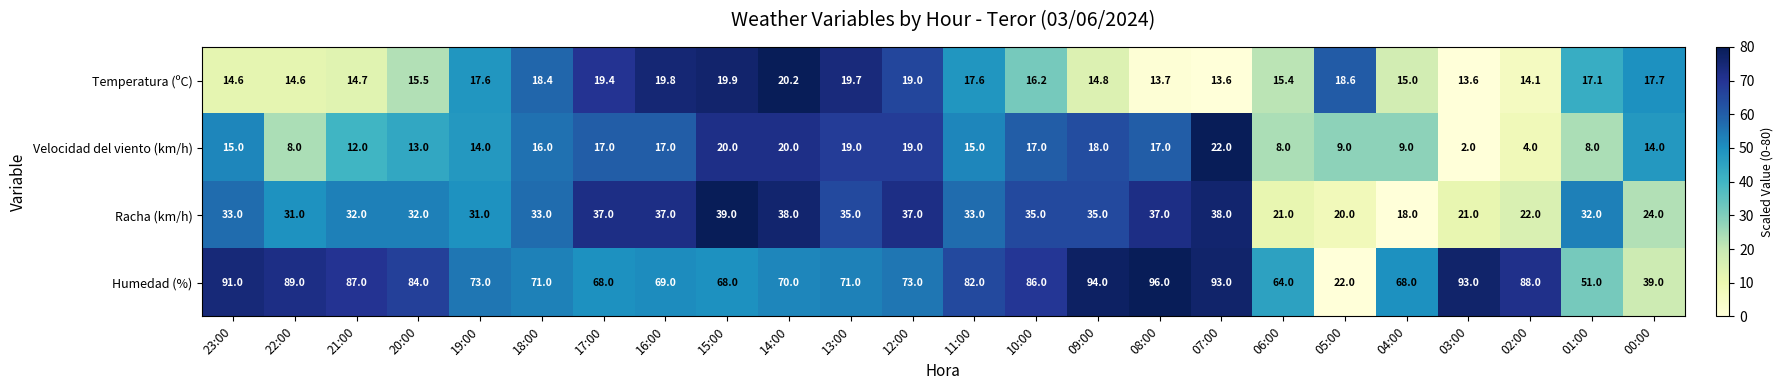

True or false: Velocidad del viento (km/h) has a value of 27.9 at 08:00.

False